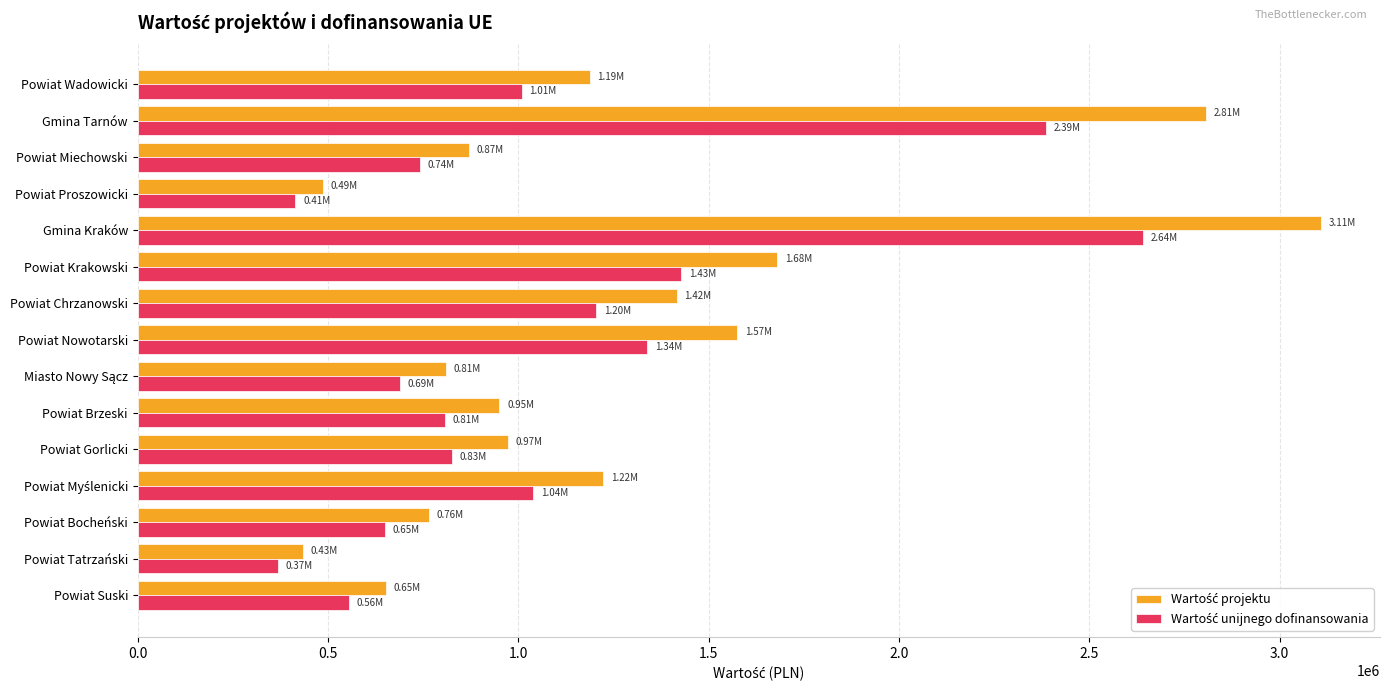

What is the total value across all series at Powiat Miechowski?

1611720.0